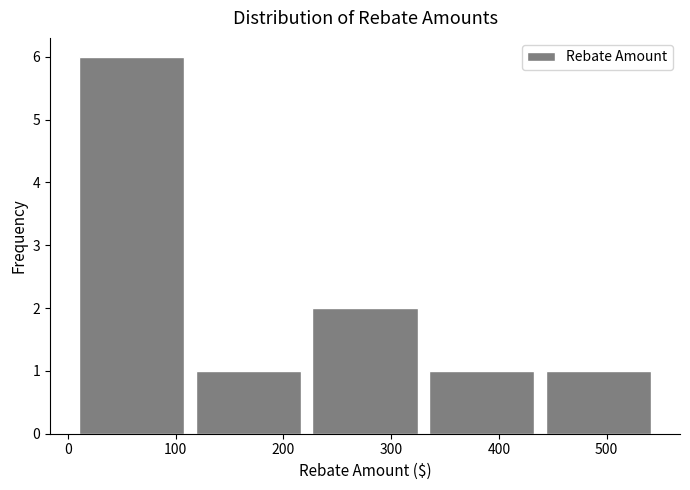

Over which range of the x-axis is the bar tallest?

0 to 110